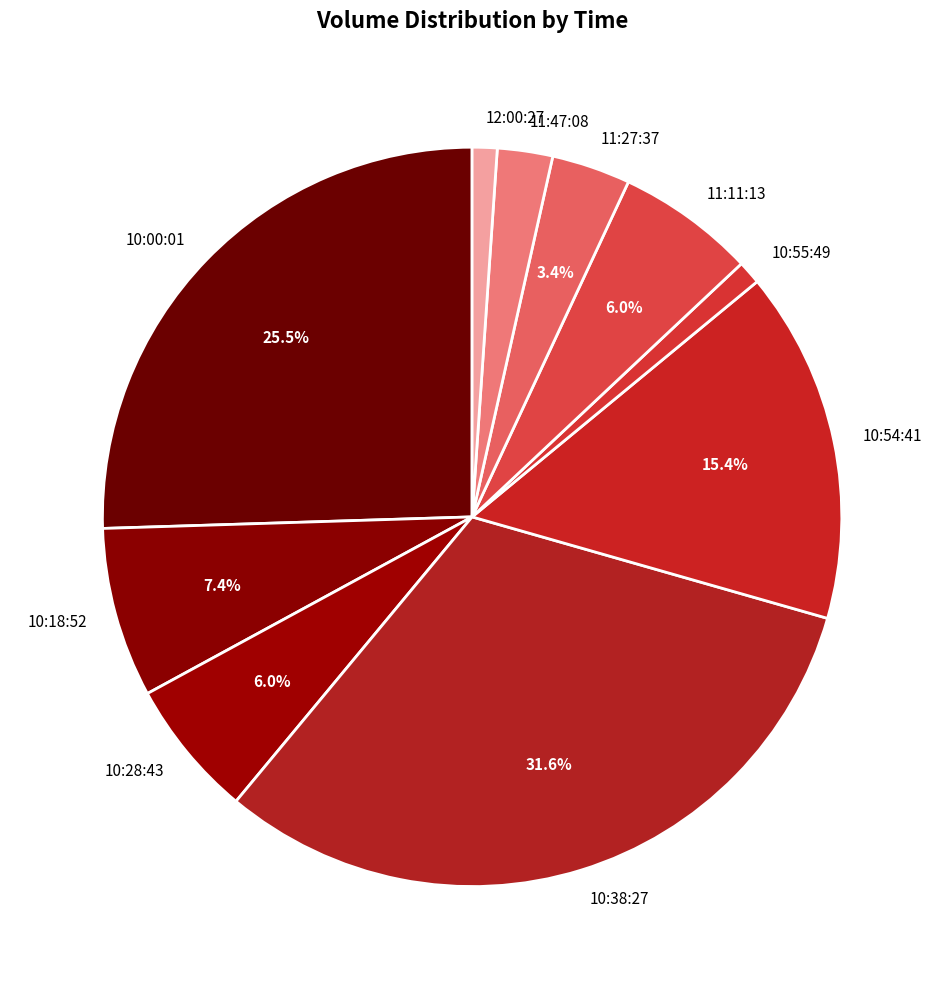

What portion of the pie excludes 10:28:43?

94.0%